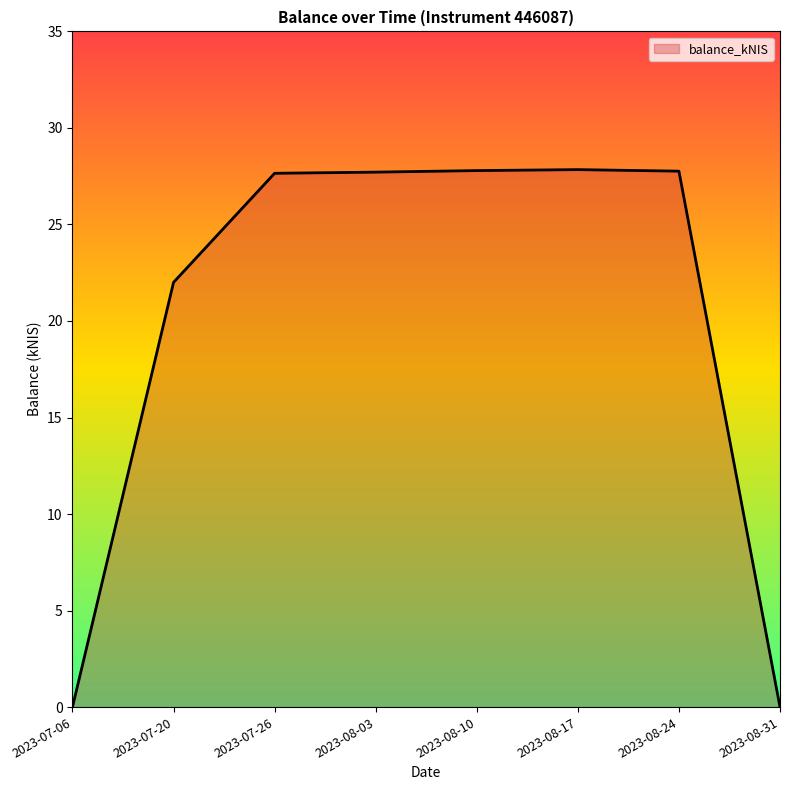

The value at 2023-07-06 is 0.0. True or false?

True